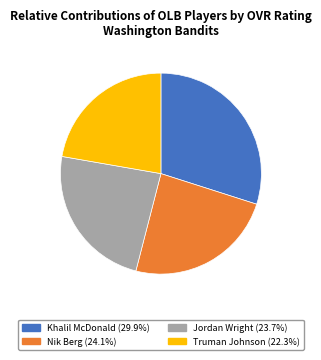

What is the ratio of the value at Khalil McDonald to the value at Jordan Wright?

1.3